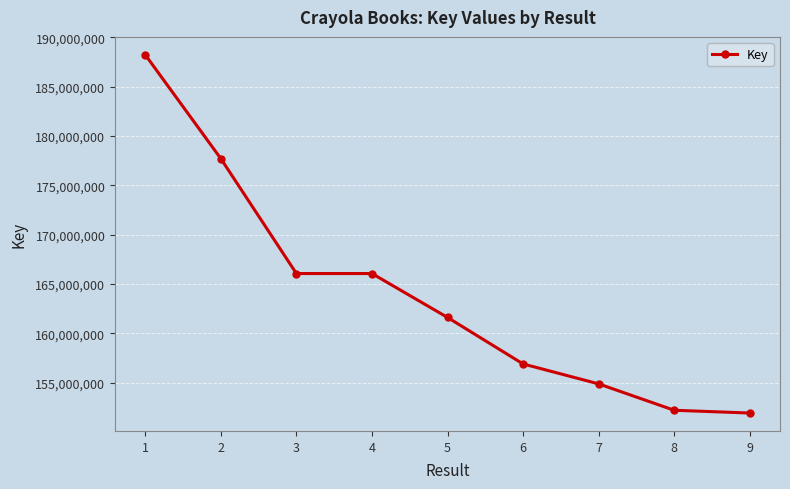

How many lines are shown in the chart?

1